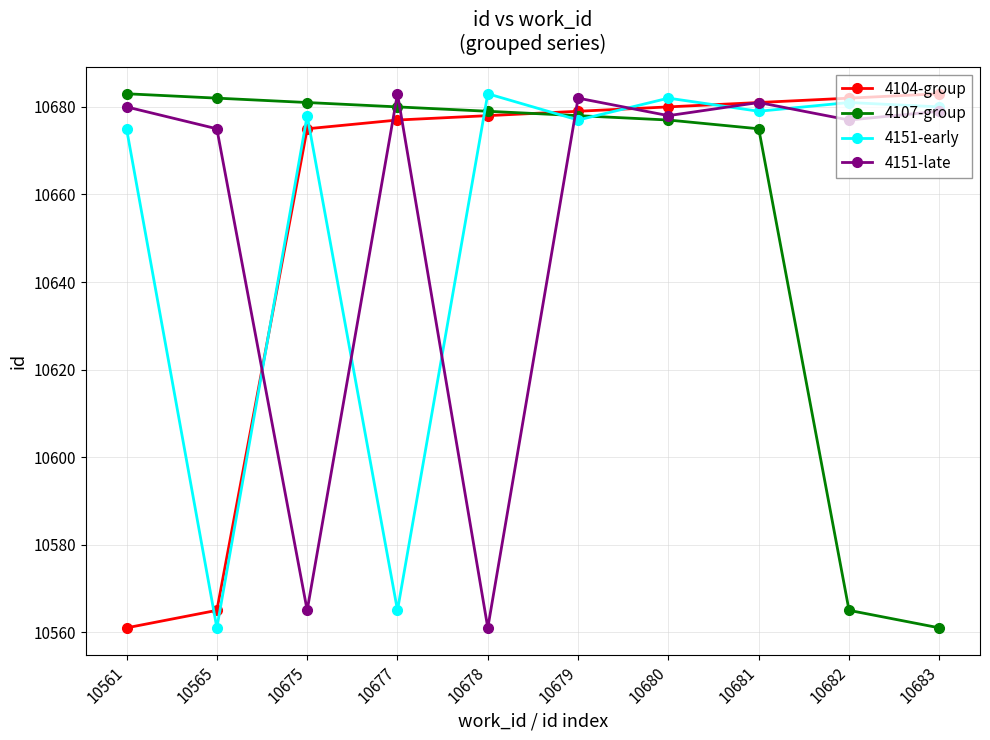

How many lines are shown in the chart?

4